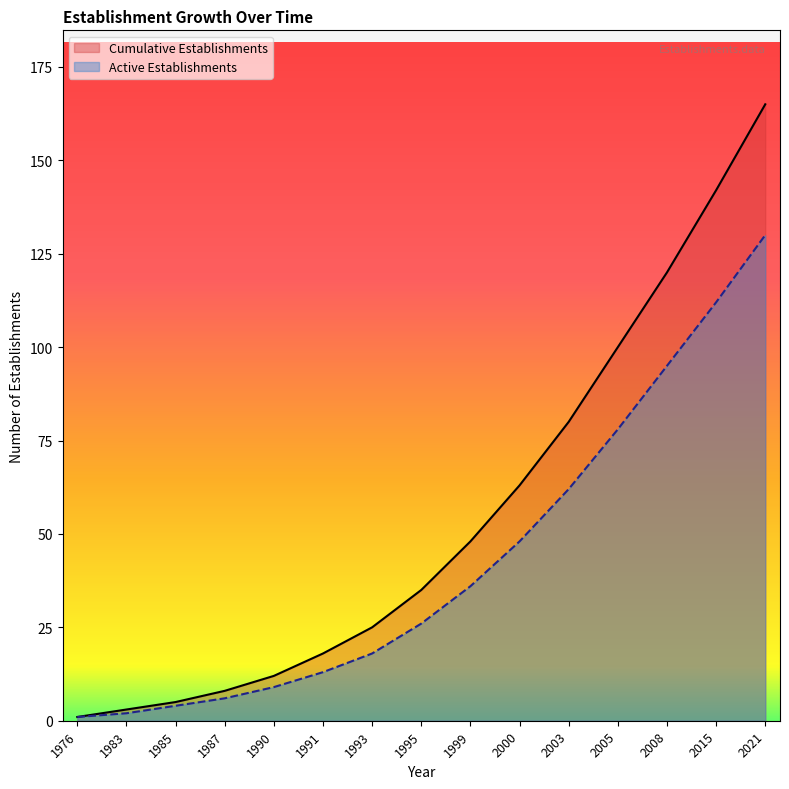

The Active Establishments series shows 112 at 2015. True or false?

True